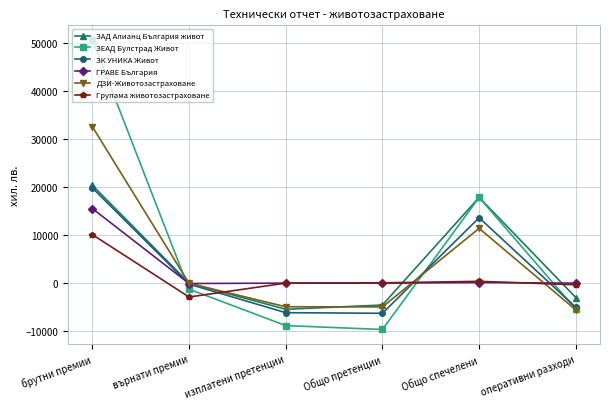

What is the difference between the maximum and minimum values in the ЗК УНИКА Живот series?

26160.0